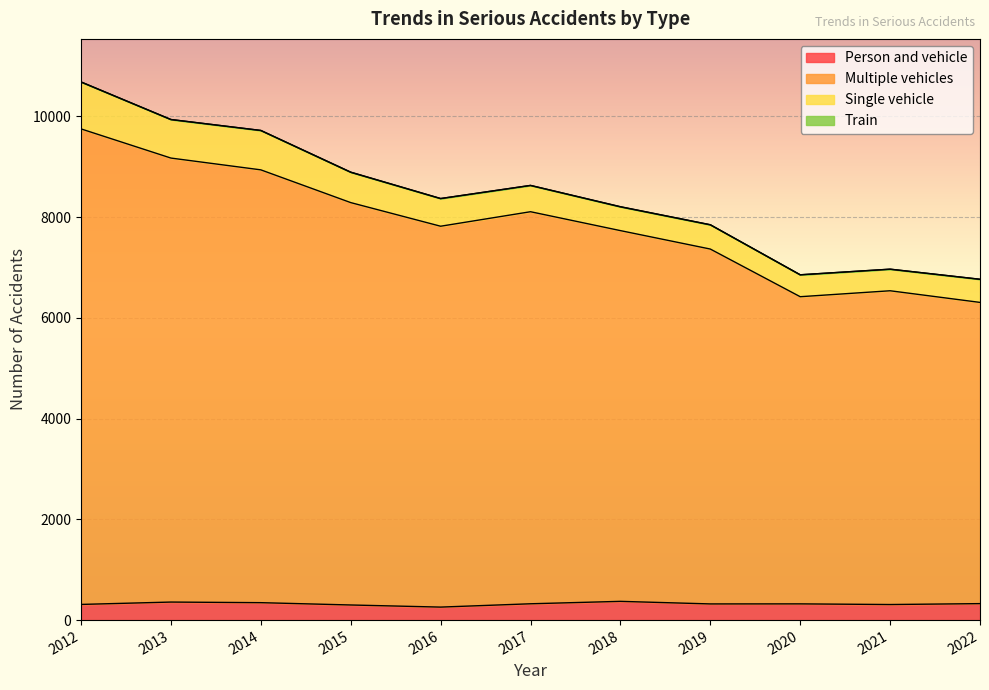

In Multiple vehicles, how many points are higher than both neighbors (excluding endpoints)?

2